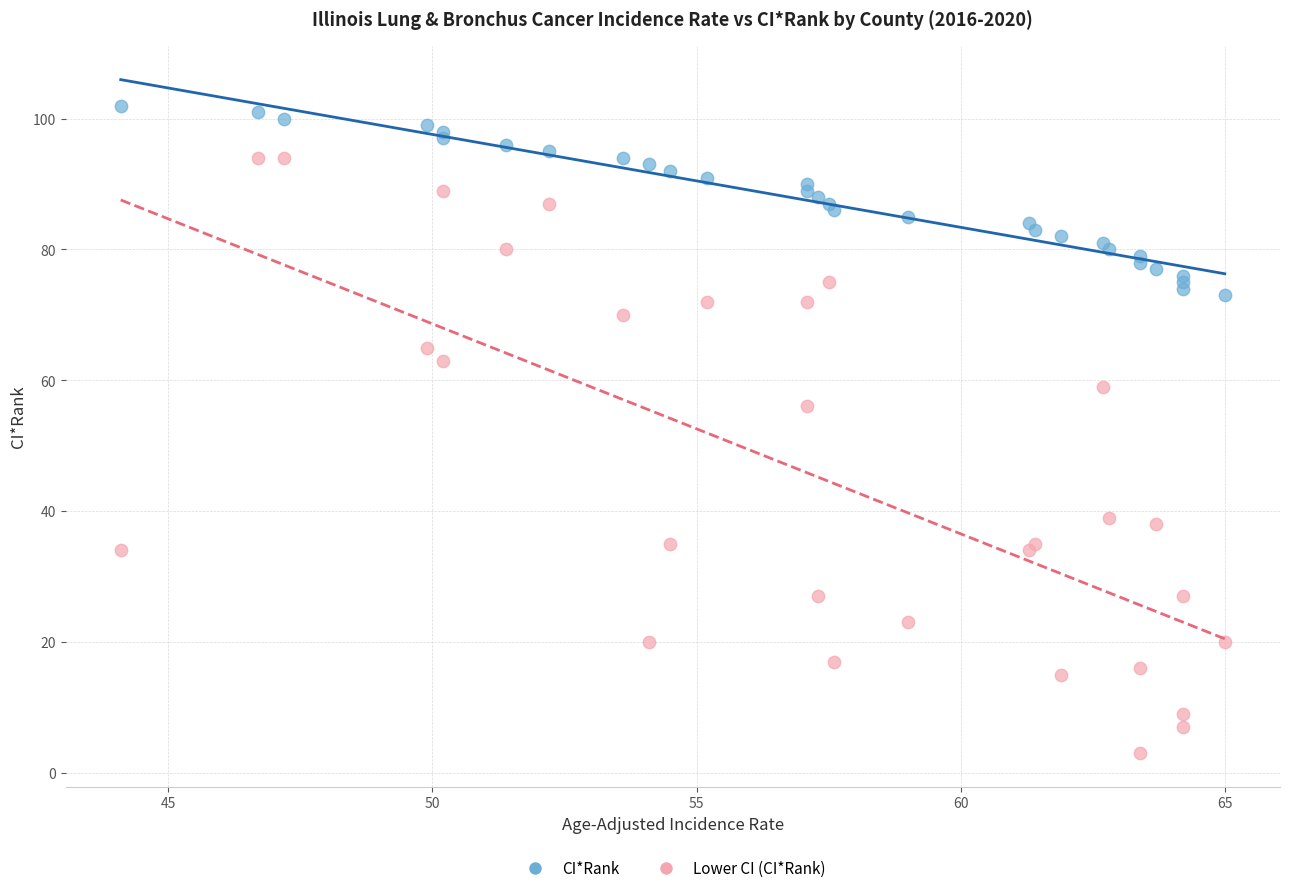

Which series reaches the maximum Y coordinate?

CI*Rank